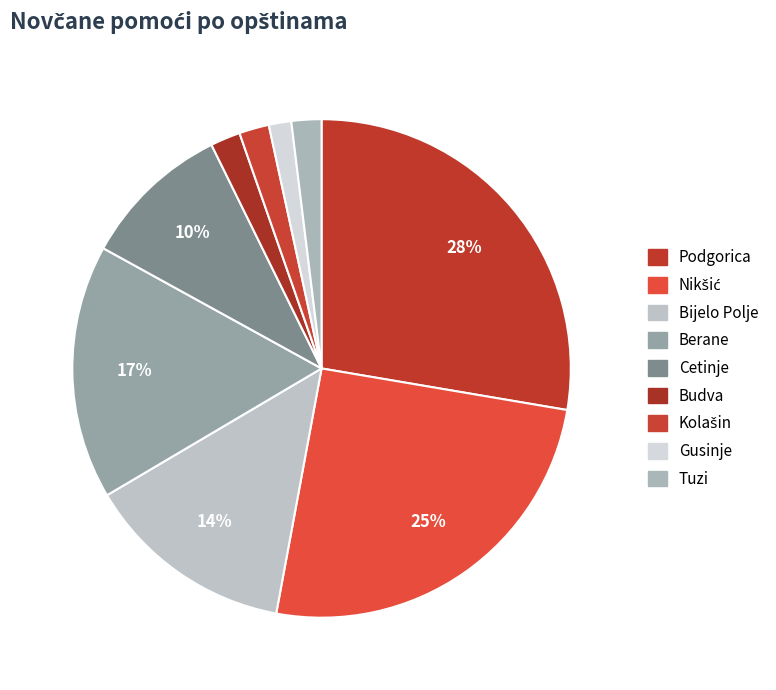

To the nearest percent, what portion does Kolašin represent?

2%